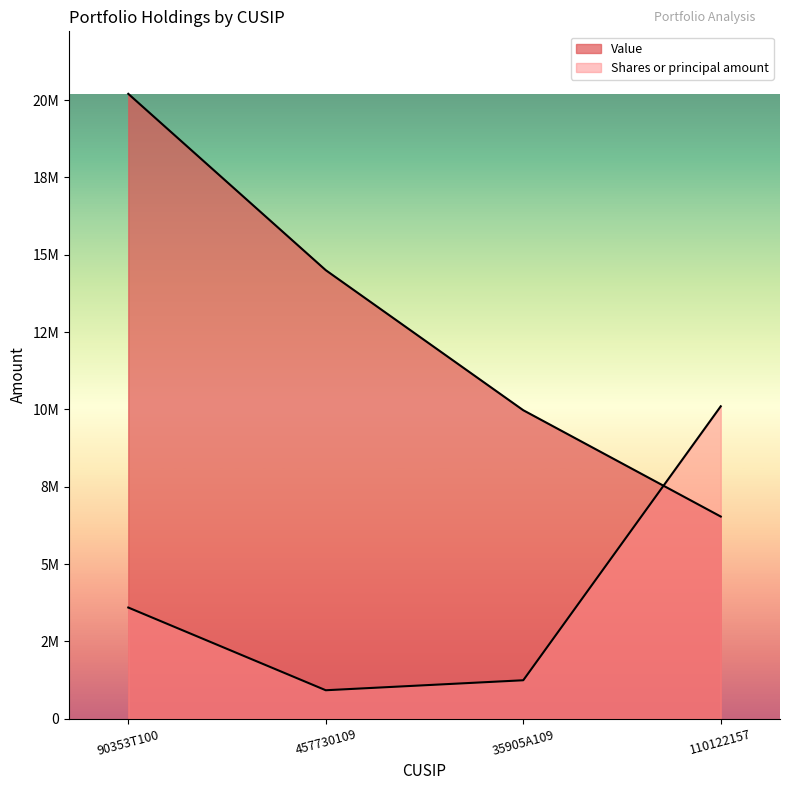

Does the chart display data point markers on the line(s)?

No